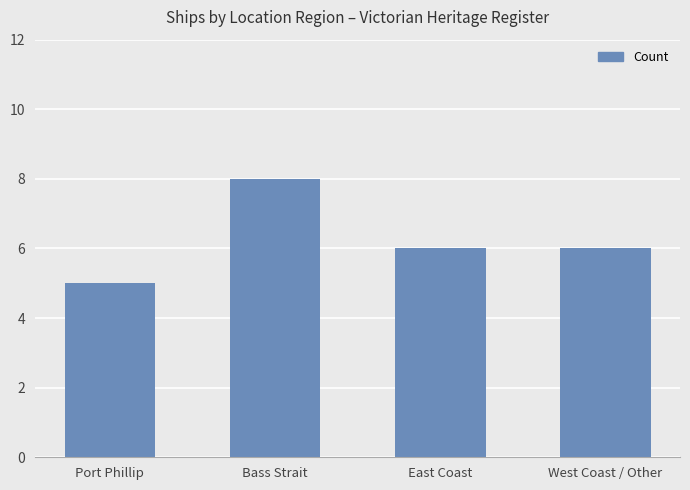

What is the ratio of the value at Bass Strait to the value at West Coast / Other?

1.3